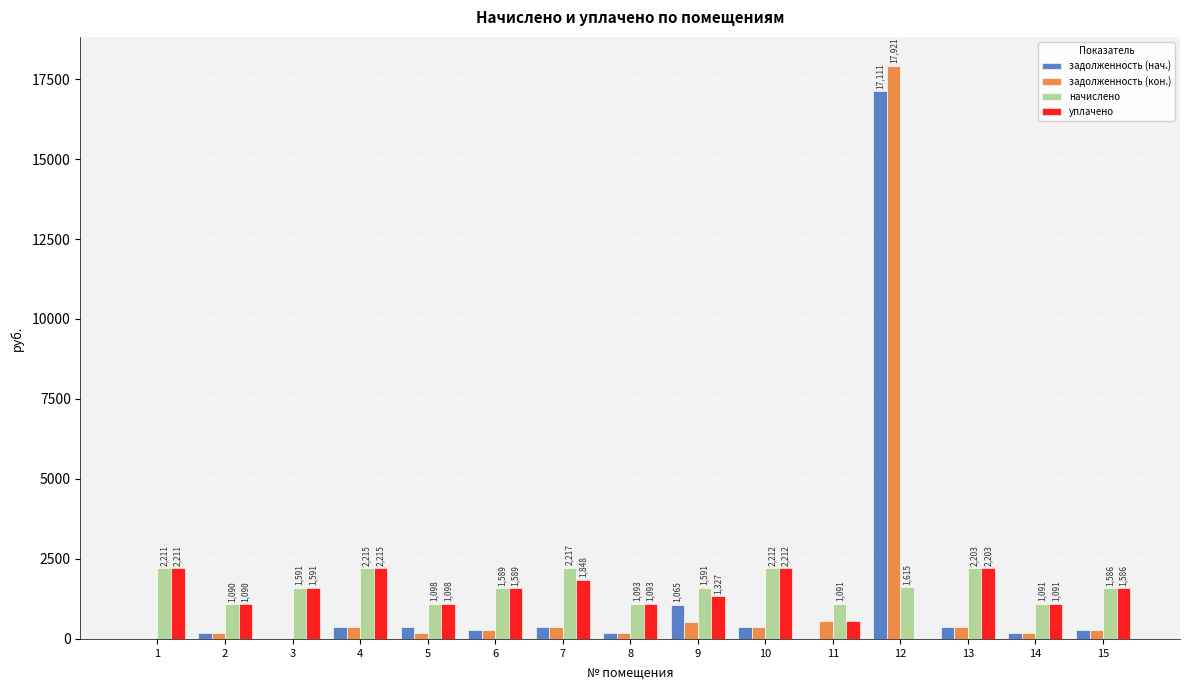

Which category has the highest value in the задолженность (кон.) series?

12